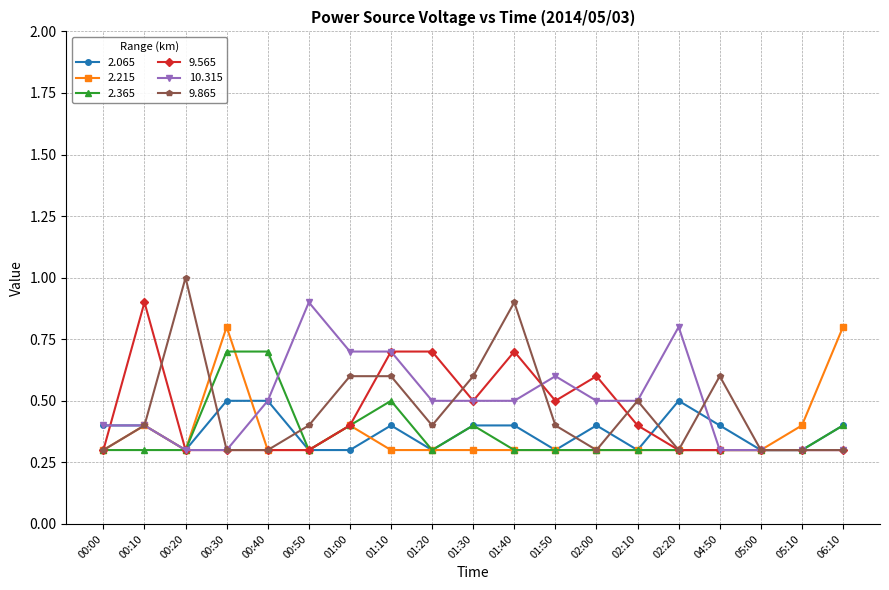

True or false: 9.565 has more than 1 interior local peaks.

True